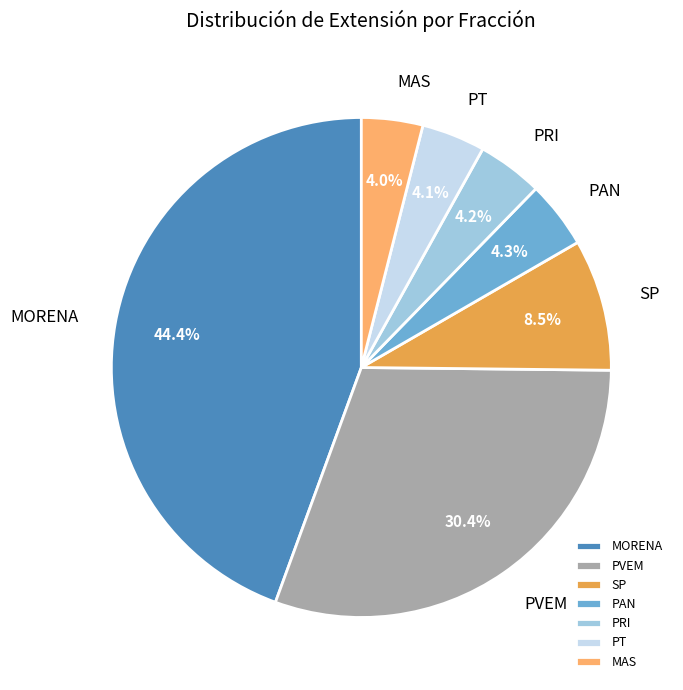

How much of the chart is everything except PRI?

95.8%